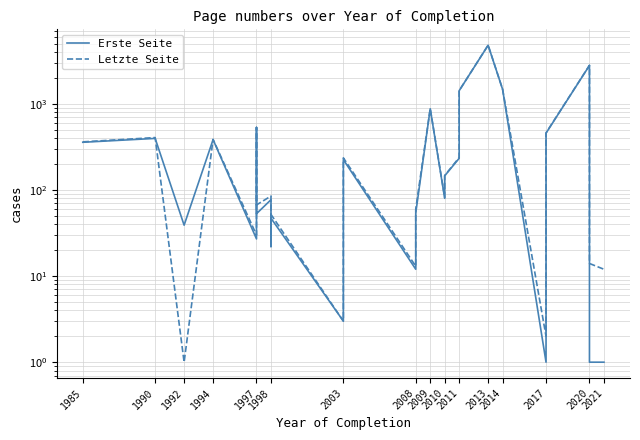

What is the value of the Letzte Seite point at the 8th from the left?

85